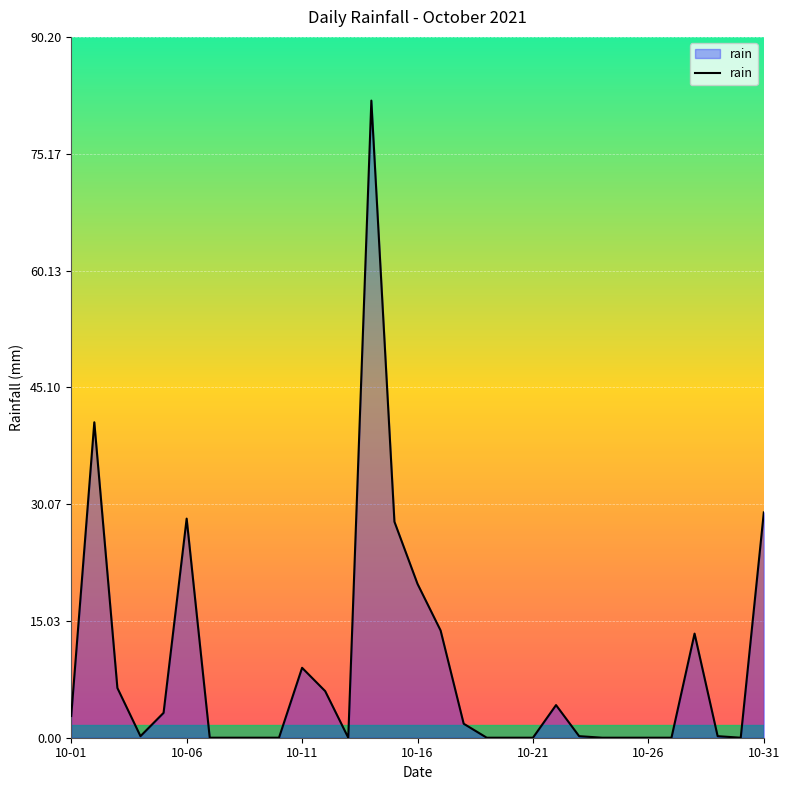

How many lines are shown in the chart?

1